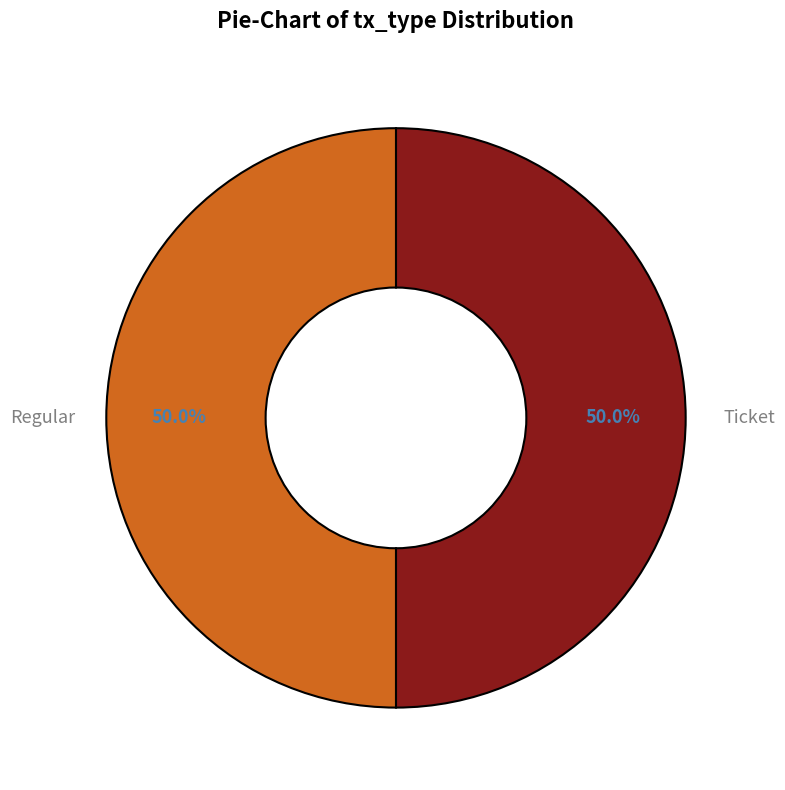

Count the number of slices in the pie.

2